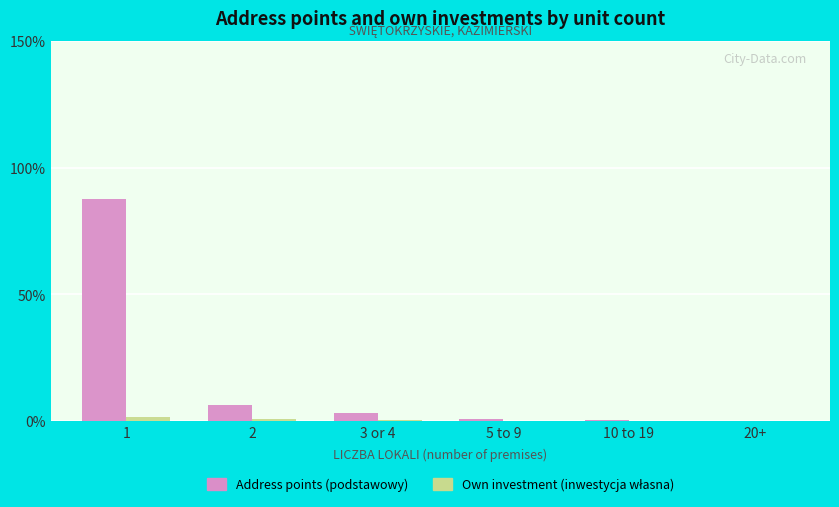

What is the difference between the Address points (podstawowy) values at 10 to 19 and 3 or 4?

2.8